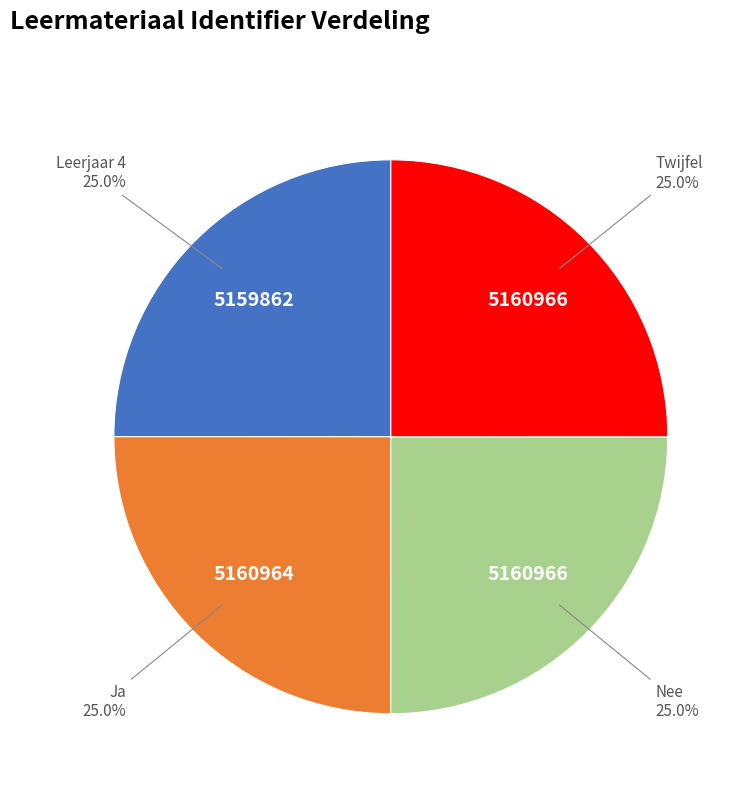

Is it true that Leerjaar 4 is 31% of the pie?

False